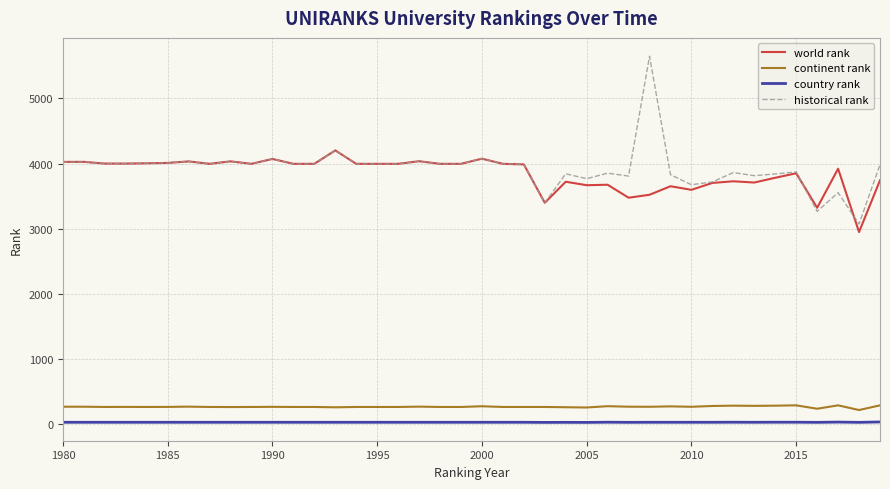

Which series has the largest range (max minus min)?

historical rank